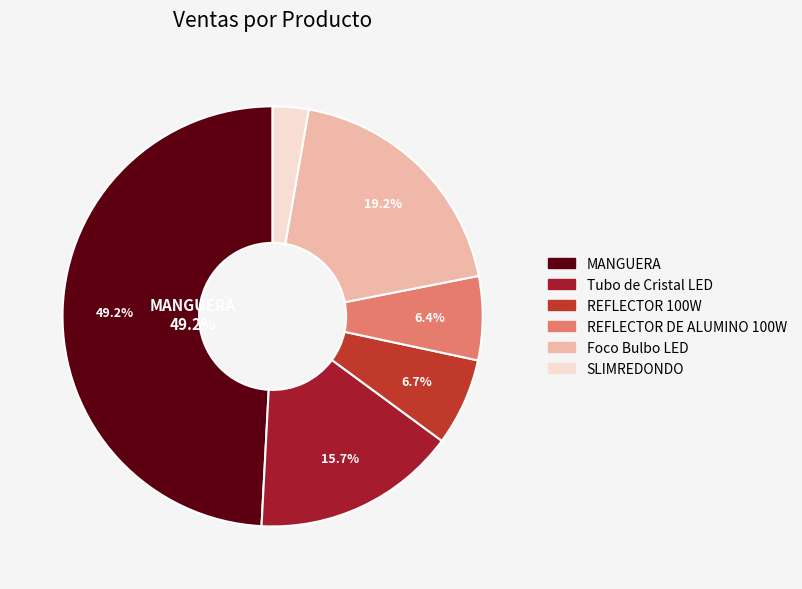

To the nearest percent, what is the difference between the largest and smallest slice percentages?

46%